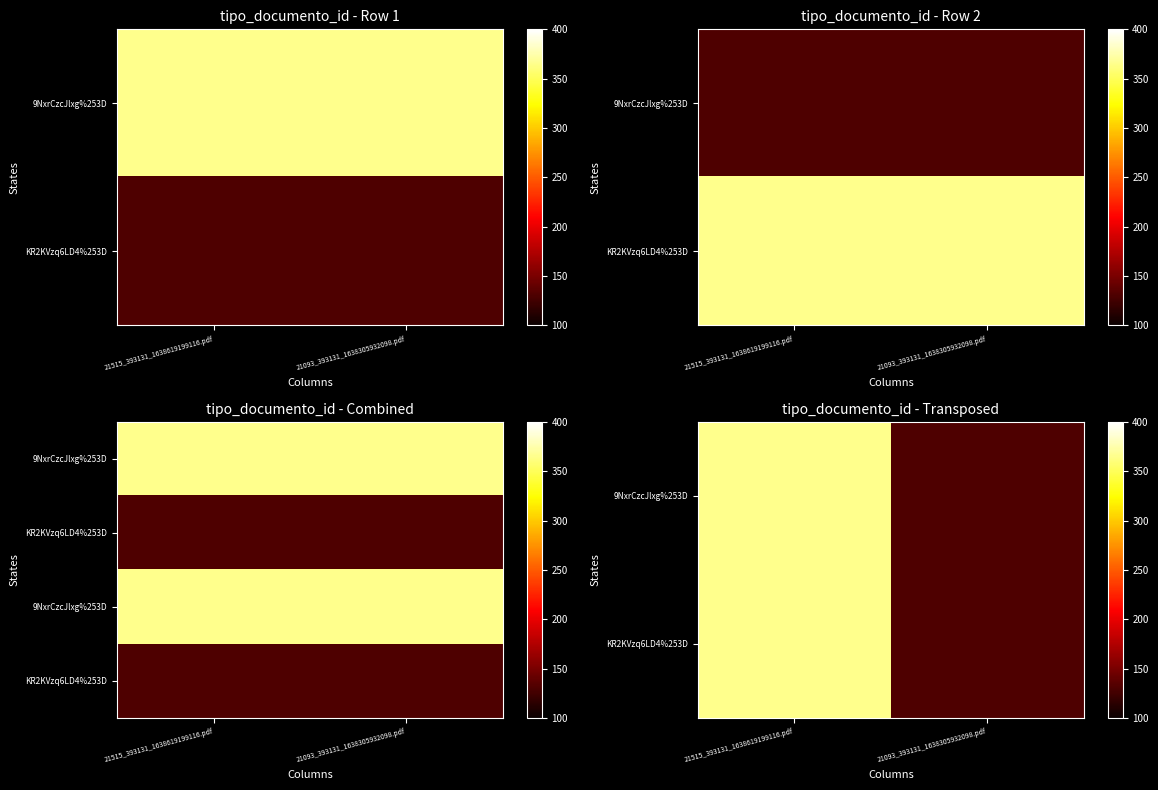

How many series are shown in this chart?

4